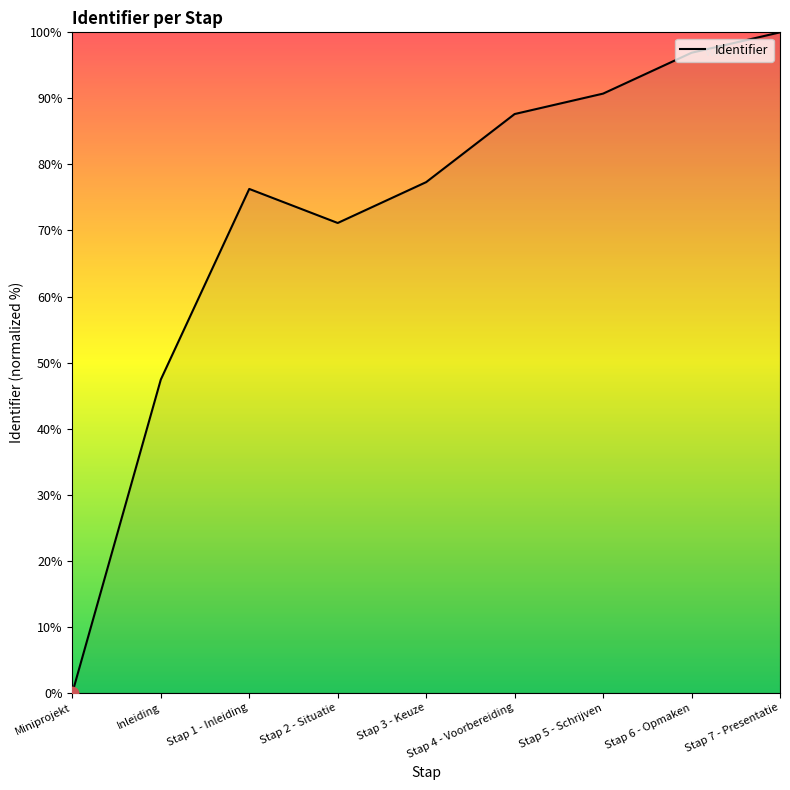

Between Stap 6 - Opmaken and Stap 7 - Presentatie, which is larger?

Stap 7 - Presentatie